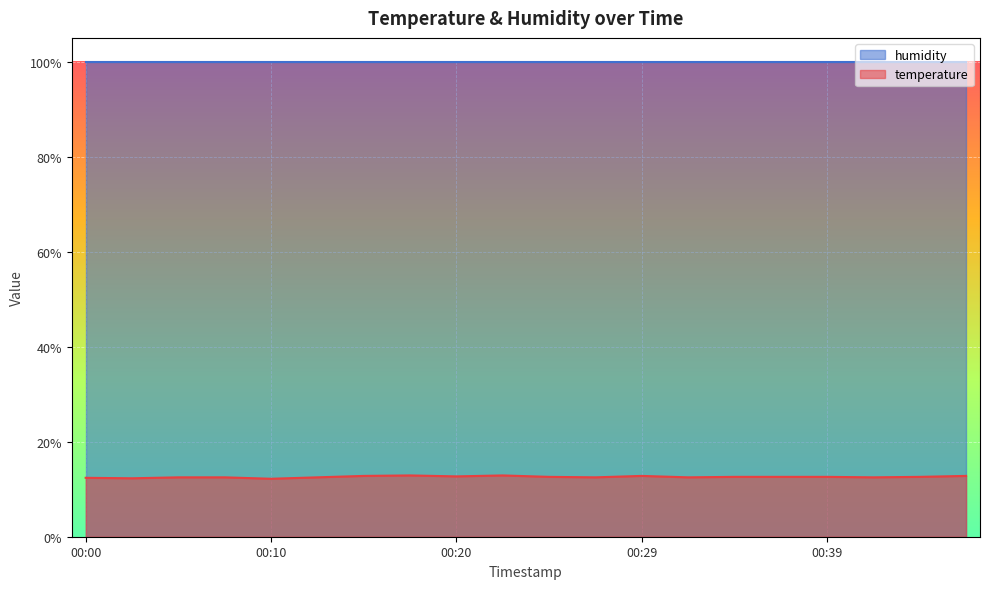

What is the sum of the values at 00:24 and 00:22?

25.5